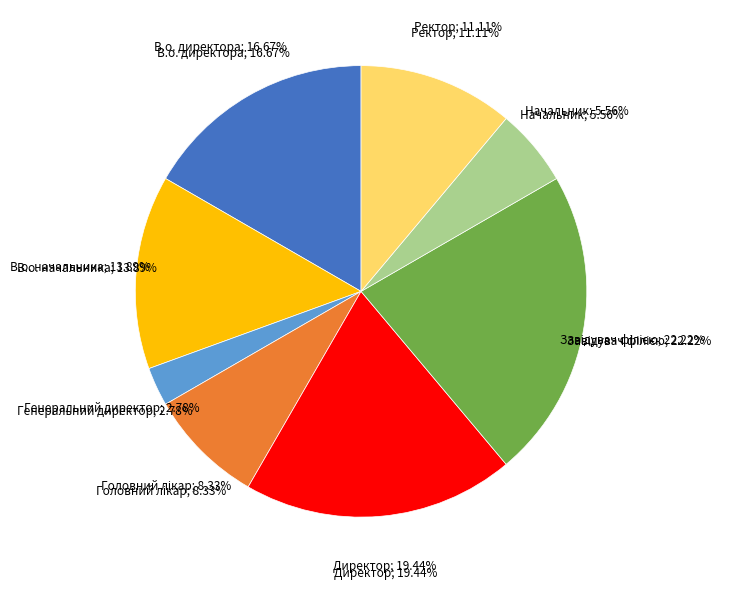

Count the number of slices in the pie.

8